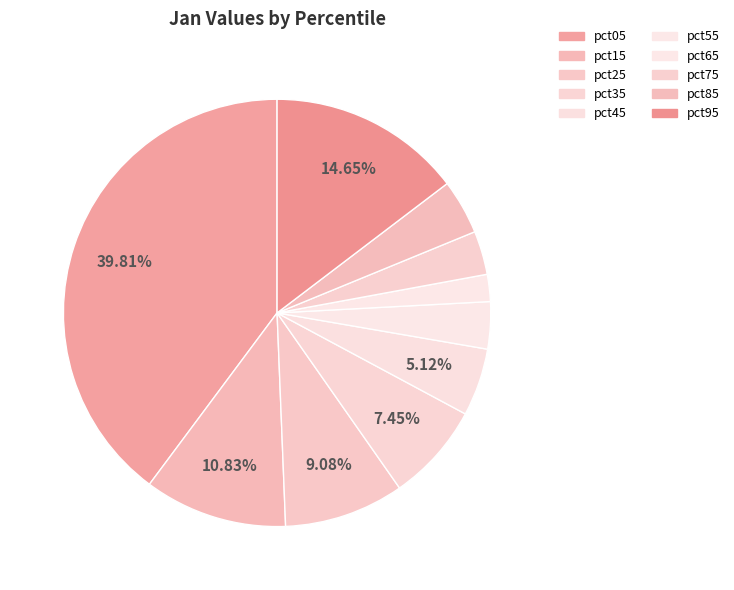

True or false: pct55 accounts for 18% of the total.

False